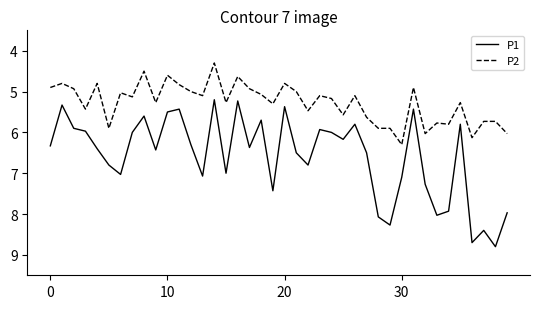

What is the smallest value displayed?

4.3